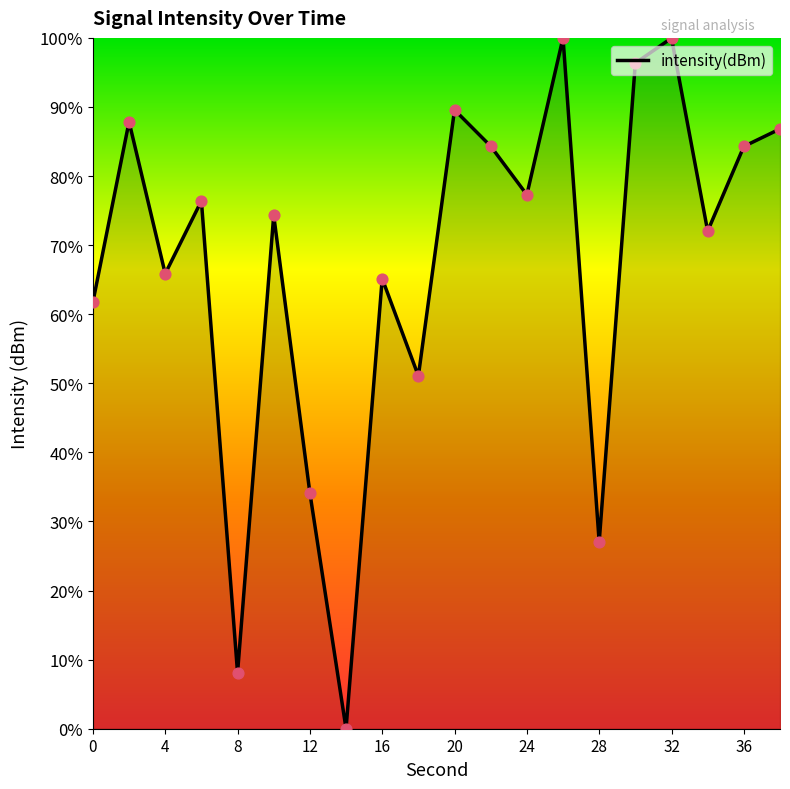

What is the maximum value shown in the chart?

100.0